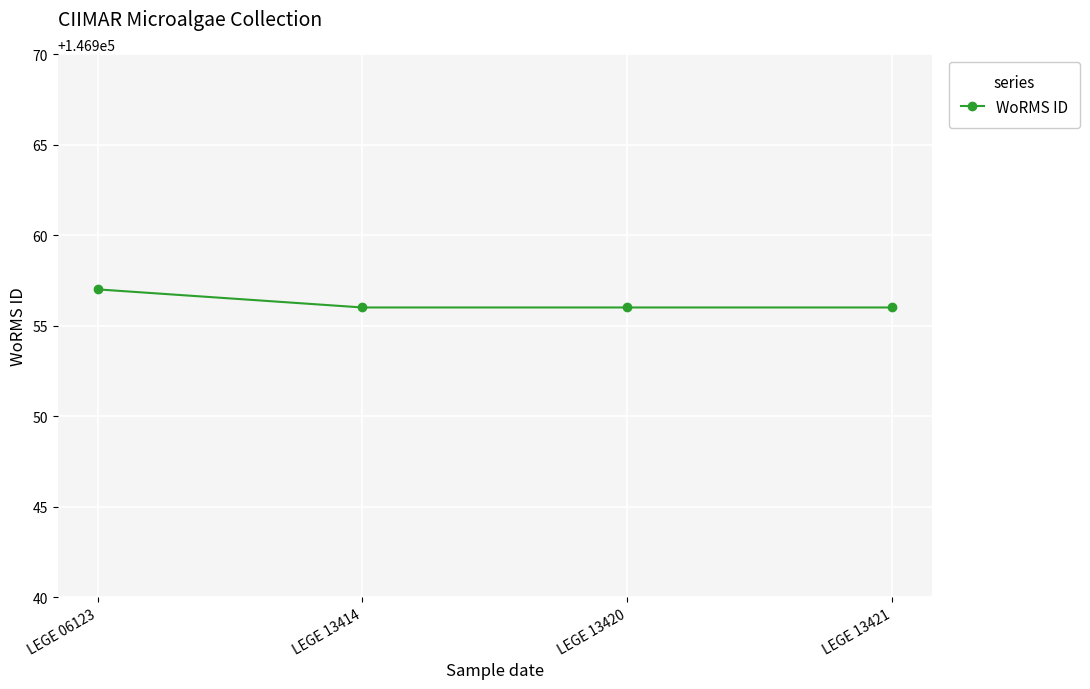

What is the value of the 3rd point from the left?

146956